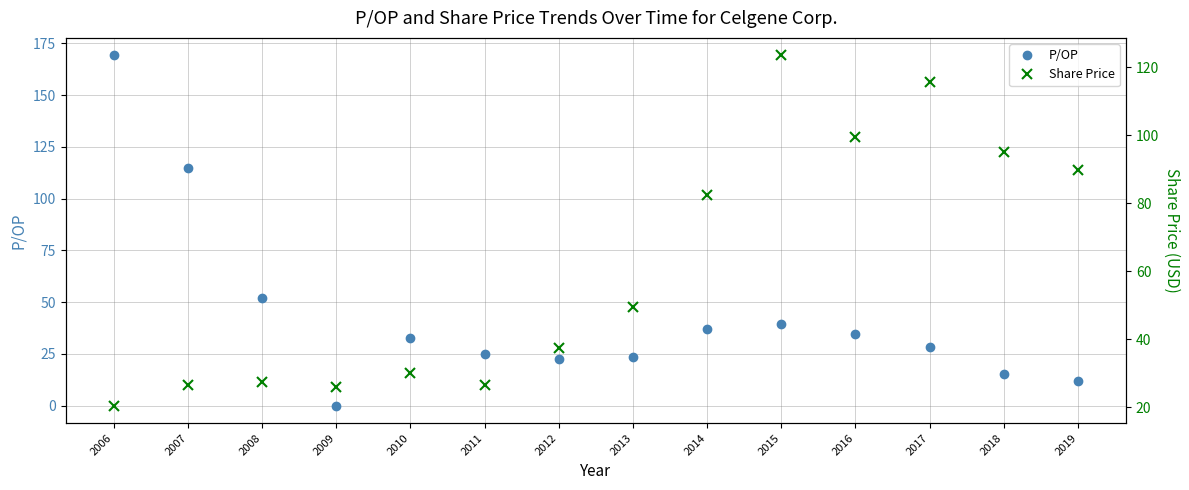

Between 2009 and 2010, which series saw the biggest shift?

P/OP